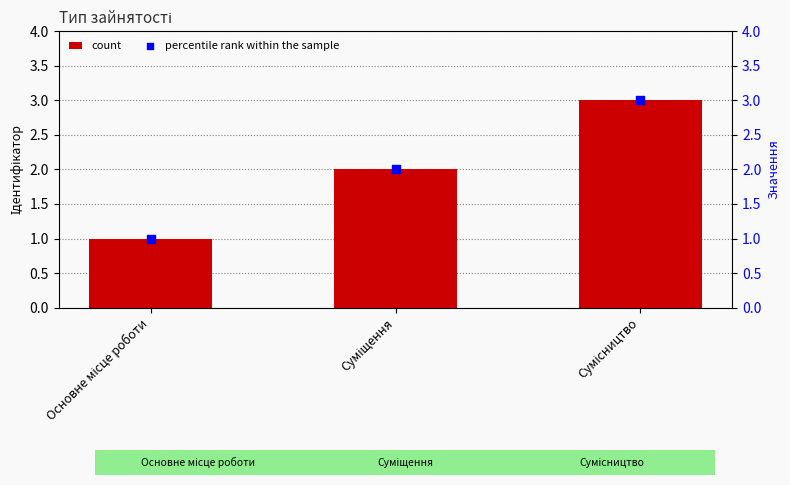

What is the total value across all series at Суміщення?

4